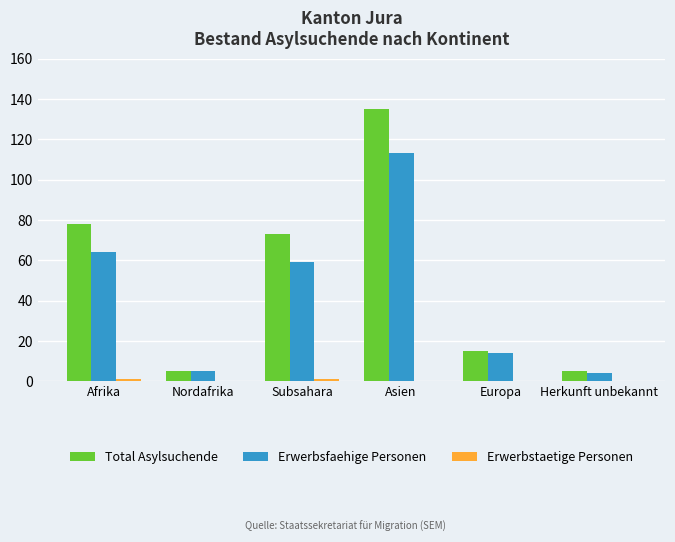

What is the greatest value displayed?

135